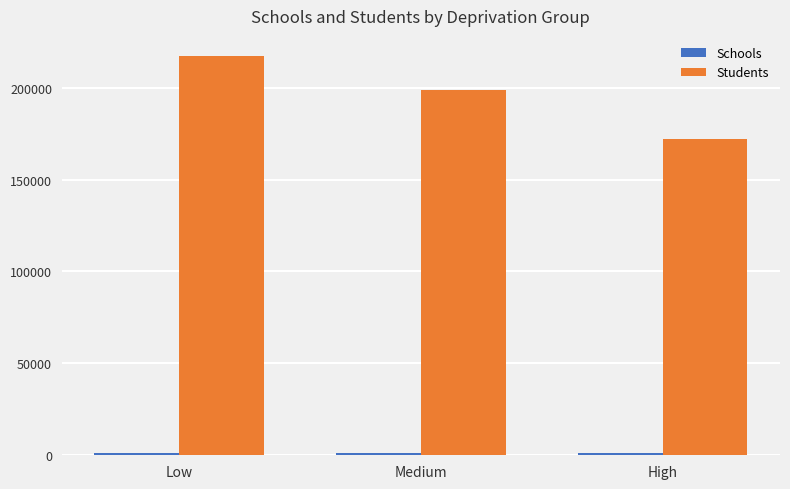

The value of Students at Medium is 199008. True or false?

True